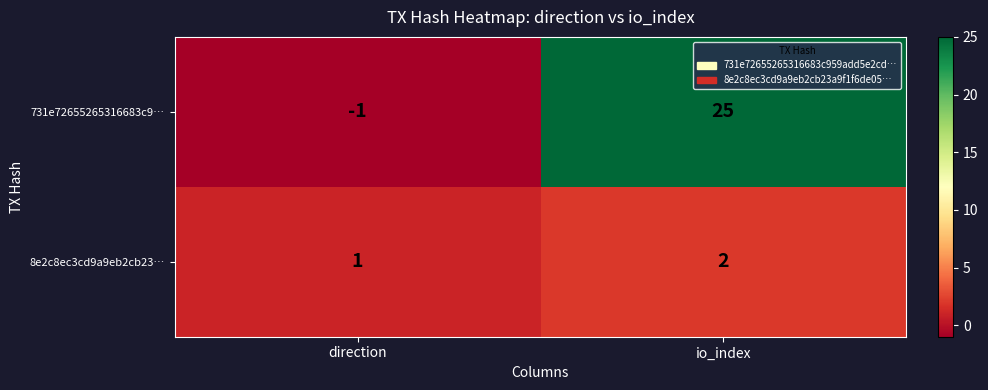

Where is 731e72655265316683c9… nearest to the value 12?

direction